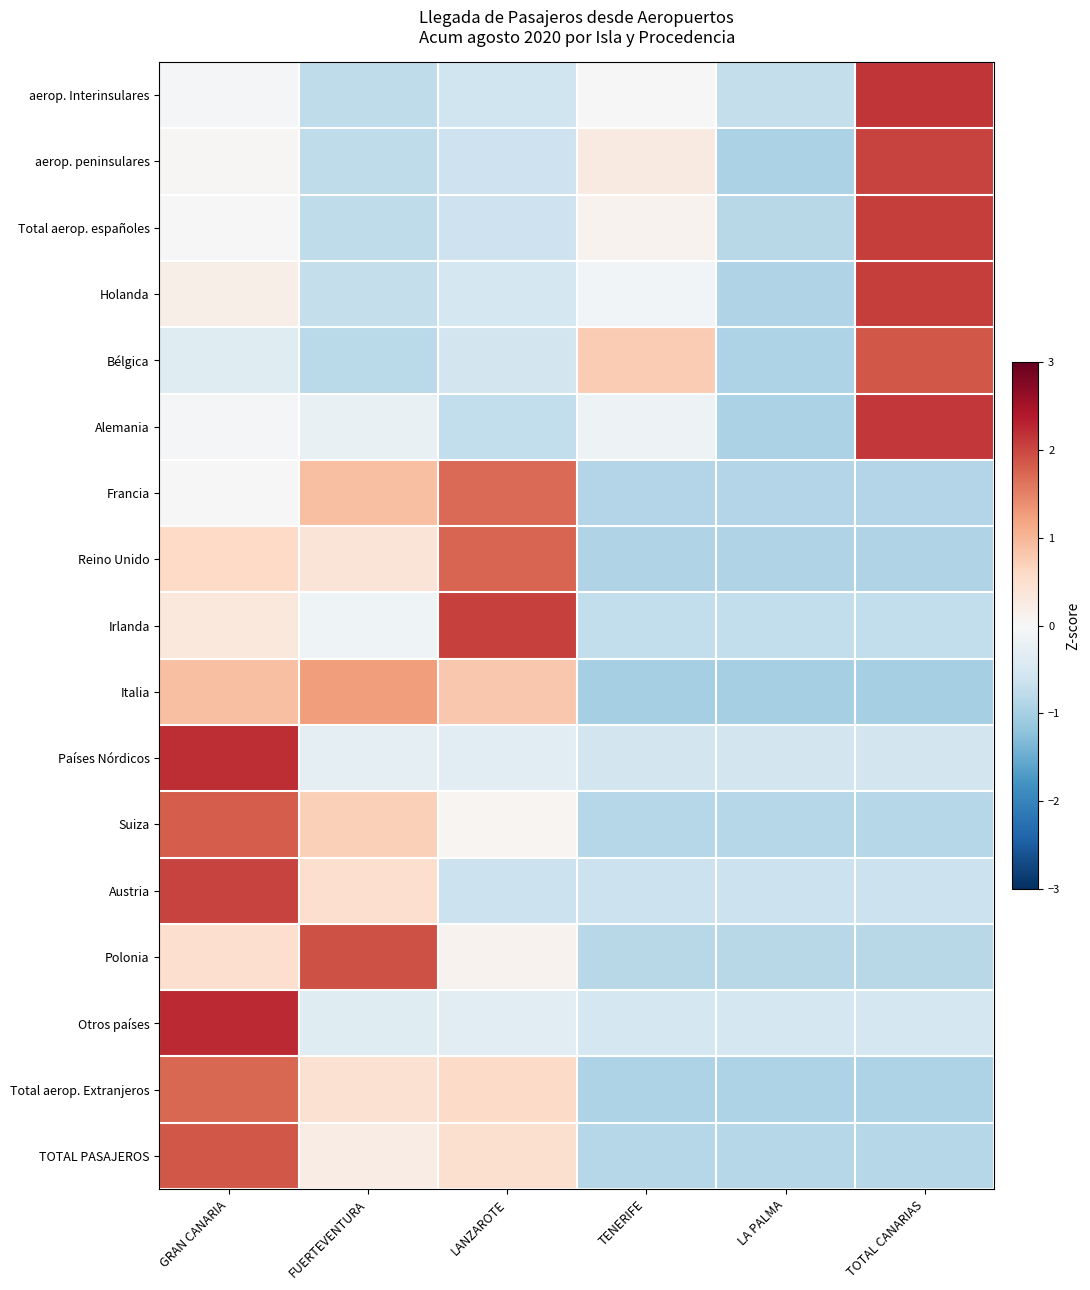

Which has a higher value, LANZAROTE or GRAN CANARIA?

GRAN CANARIA